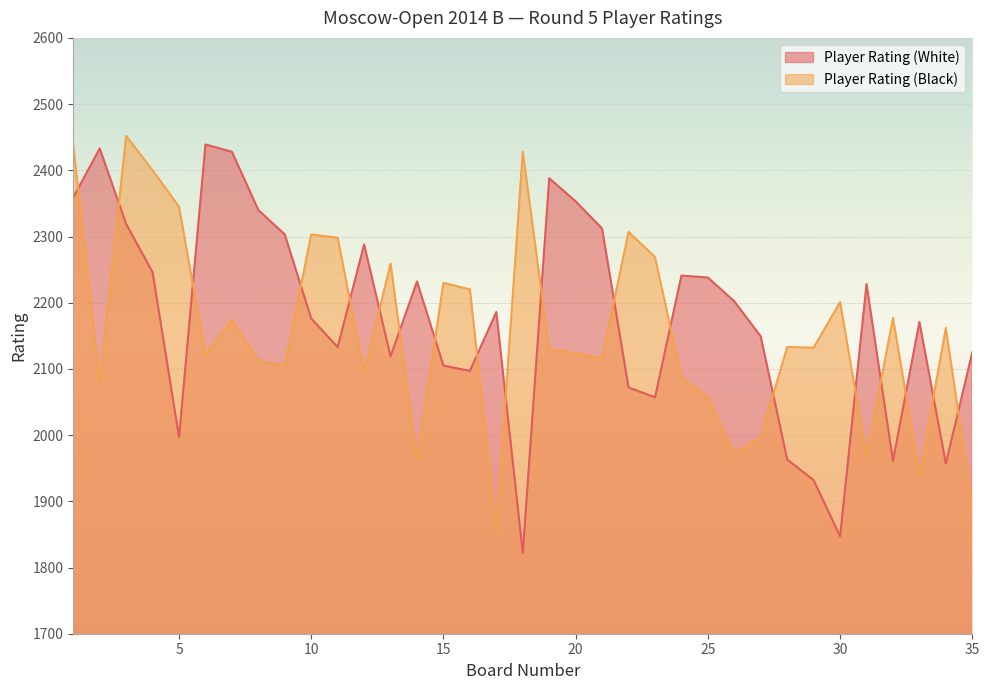

Between which two adjacent categories do Player Rating (Black) and Player Rating (White) first intersect?

1 and 2